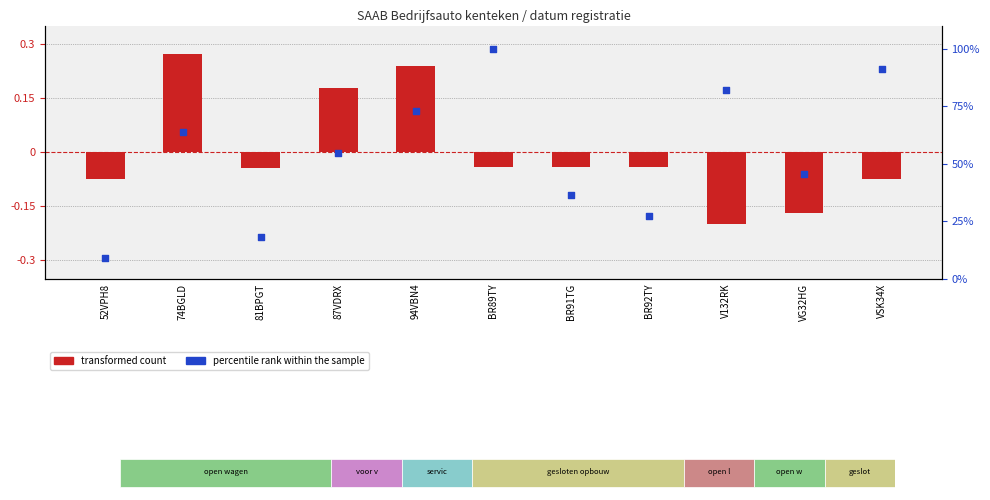

Which series has the largest total across all categories?

percentile rank within the sample